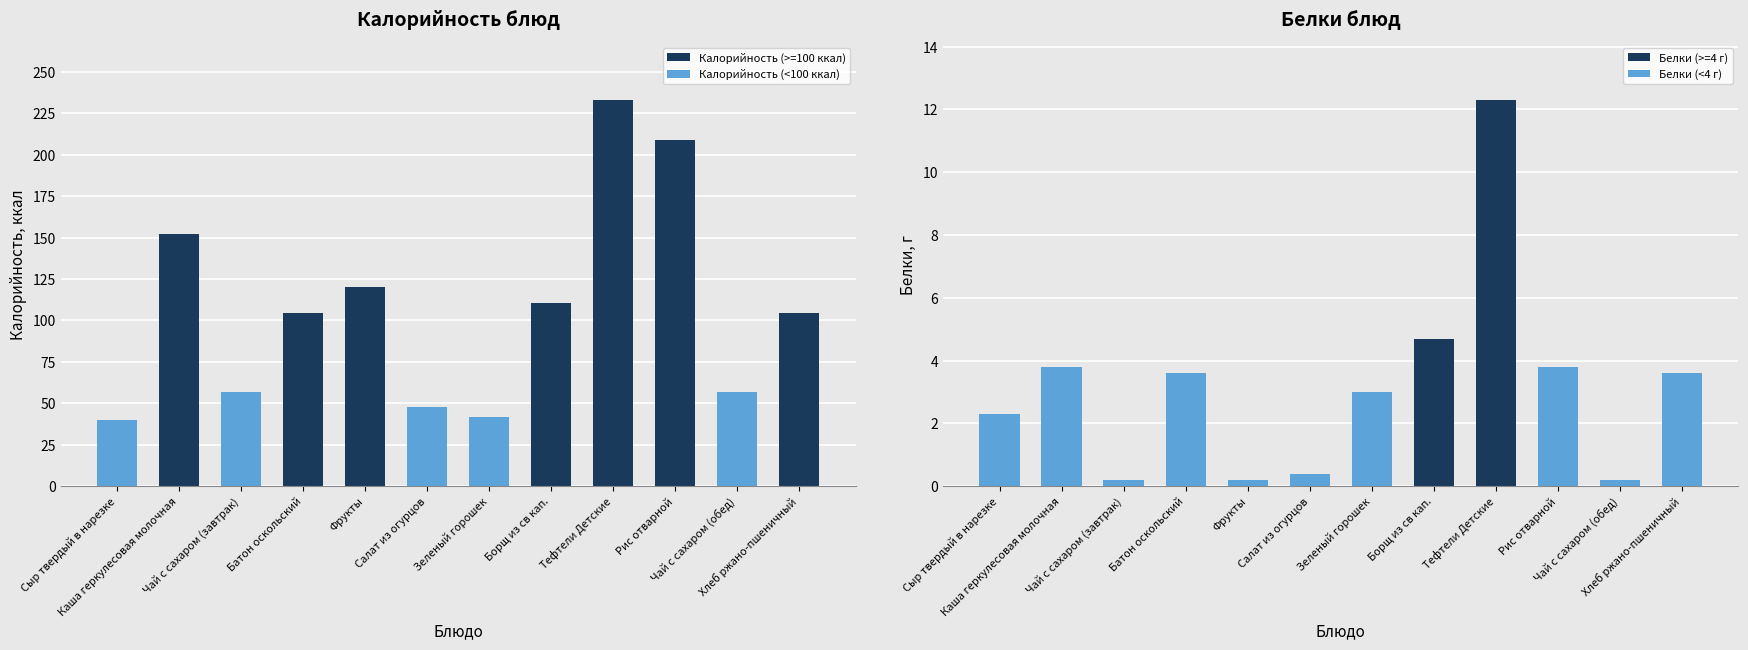

The Калорийность series shows 152.0 at Каша геркулесовая молочная. True or false?

True